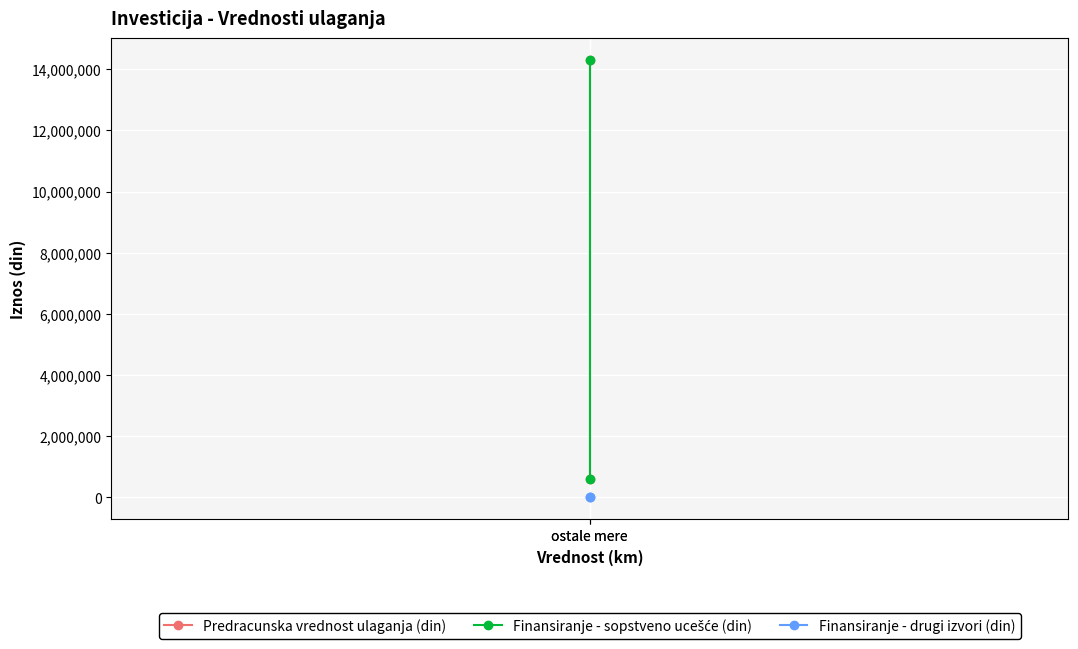

What is the greatest value displayed?

14300000